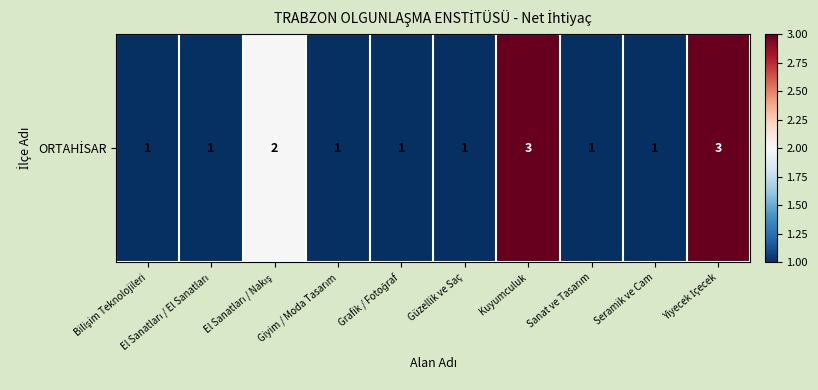

What is the sum of all values?

15